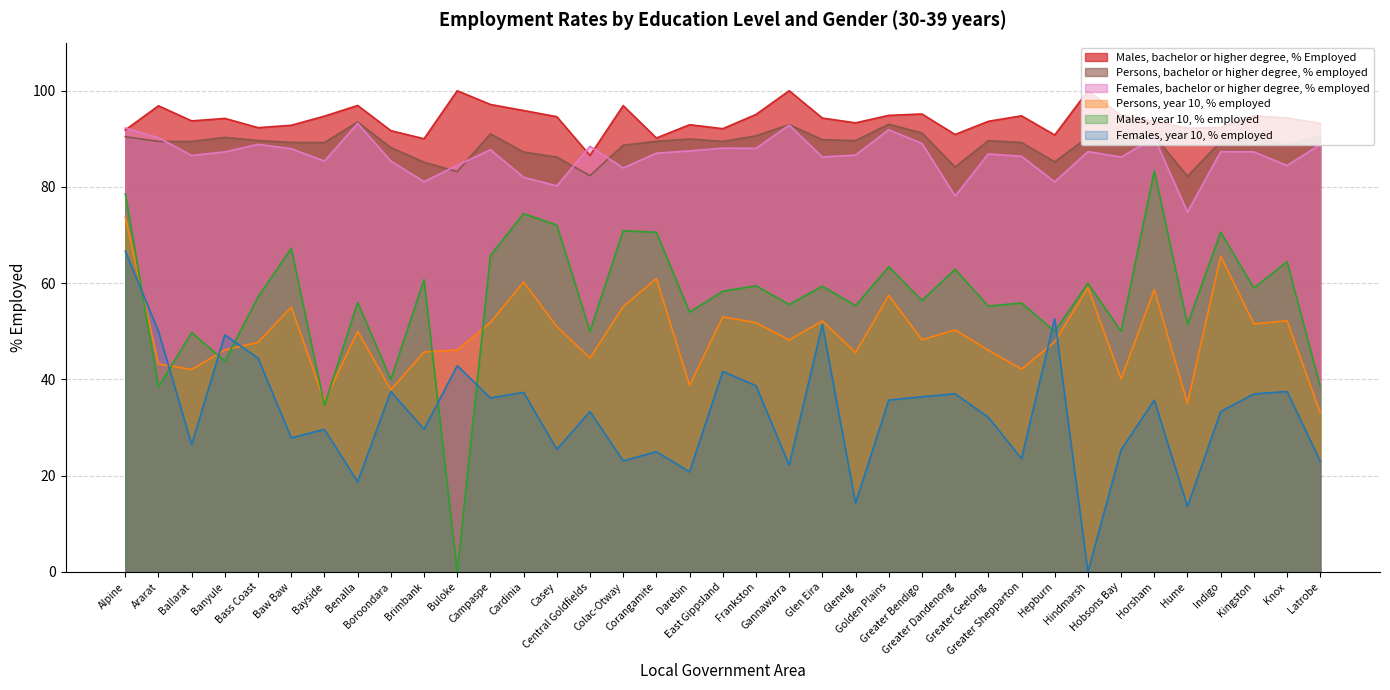

What is the value of the Males, bachelor or higher degree, % Employed point at the 14th from the left?

94.6